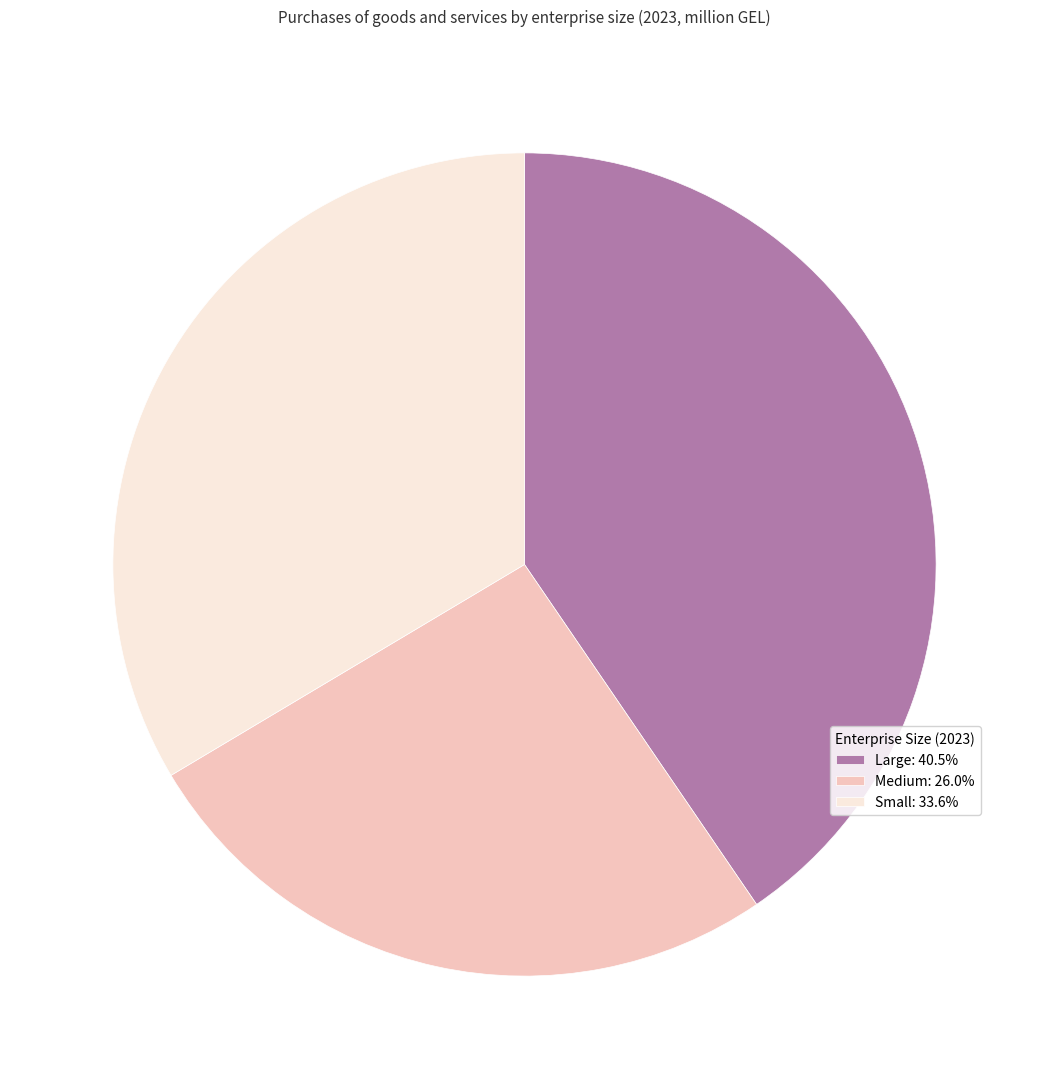

Is there any slice that represents more than half of the pie?

No